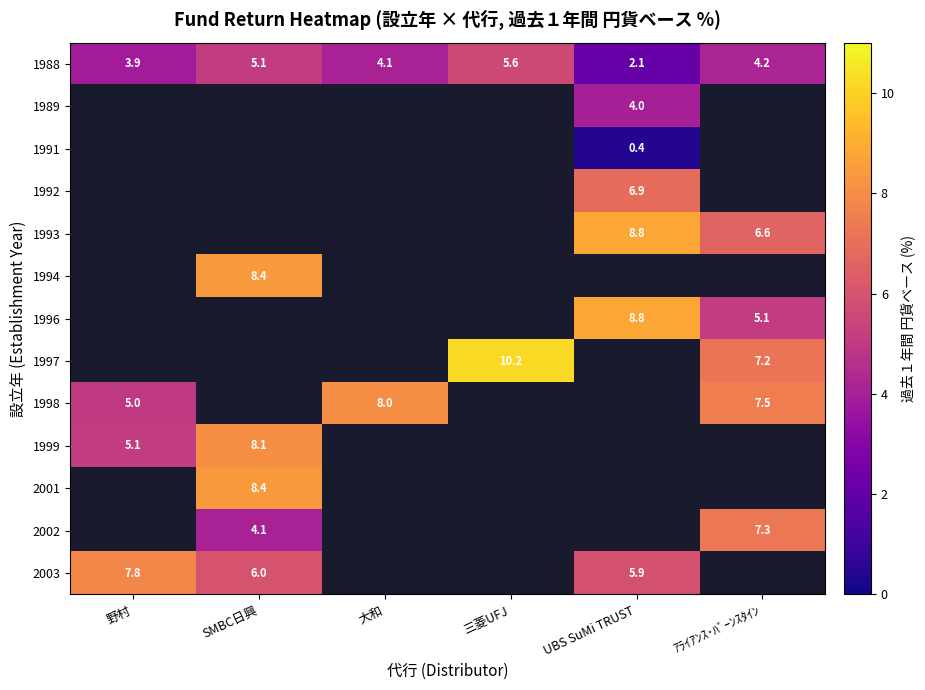

At how many categories does at least one series exceed 4?

6